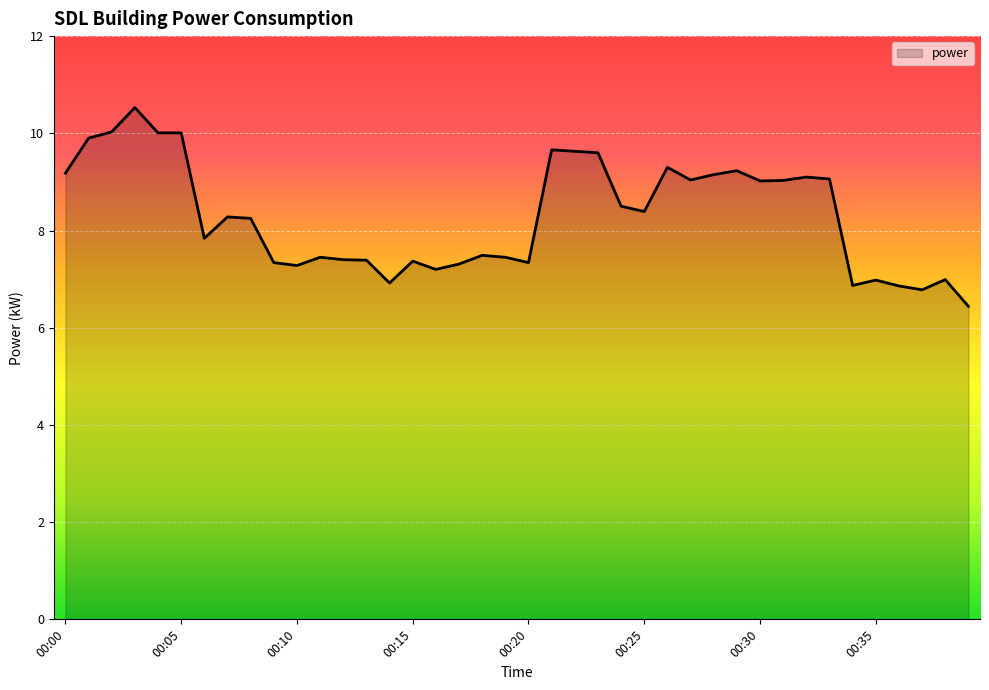

Count the number of values greater than 8.

21